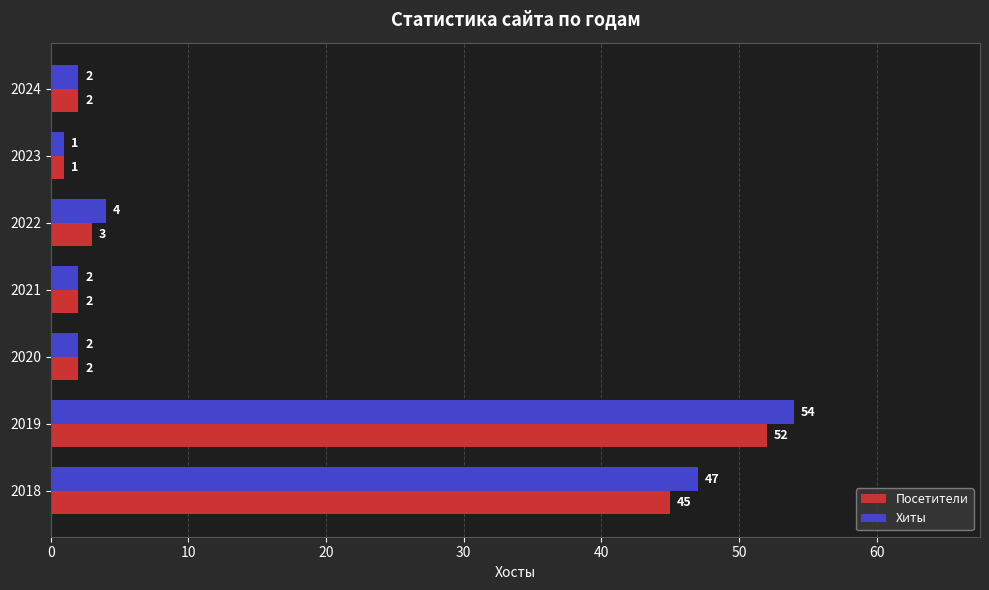

What is the sum of the Посетители values at 2021 and 2019?

54